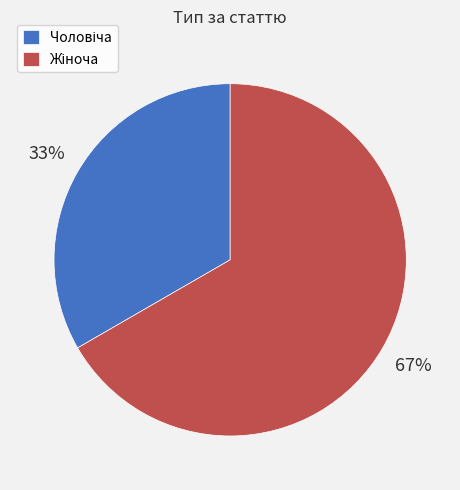

Is there a majority slice in this chart?

Yes